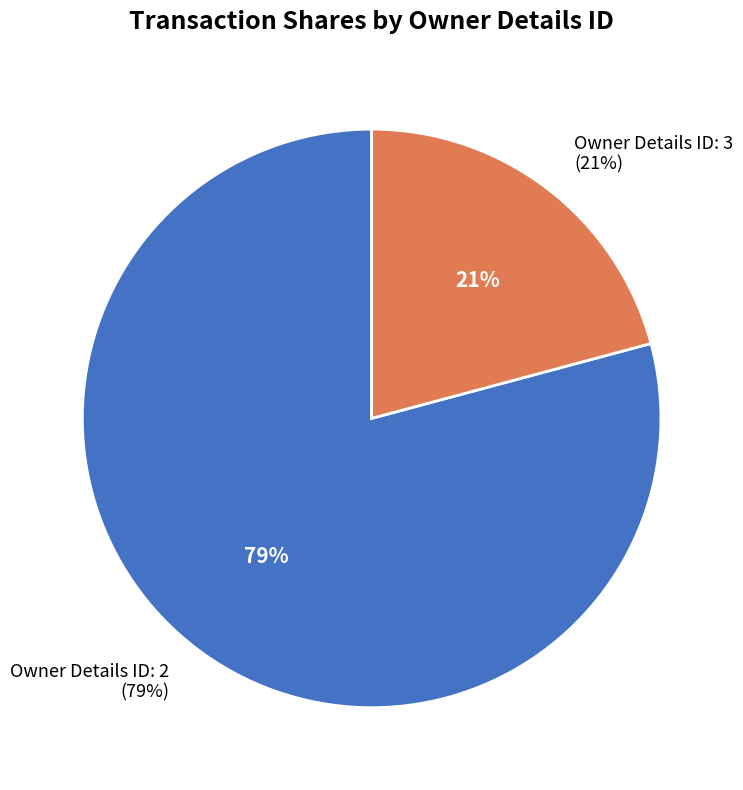

To the nearest percent, what portion does 3 represent?

21%